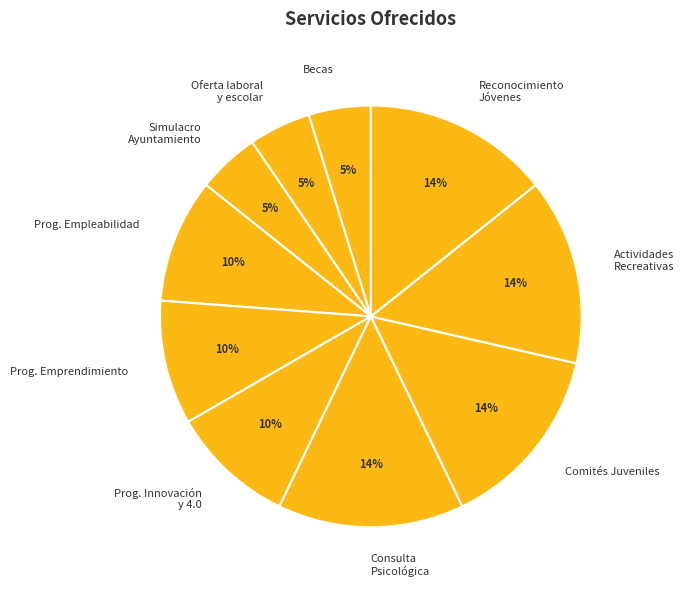

Combined, do Simulacro Ayuntamiento and Prog. Empleabilidad account for over 50%?

No